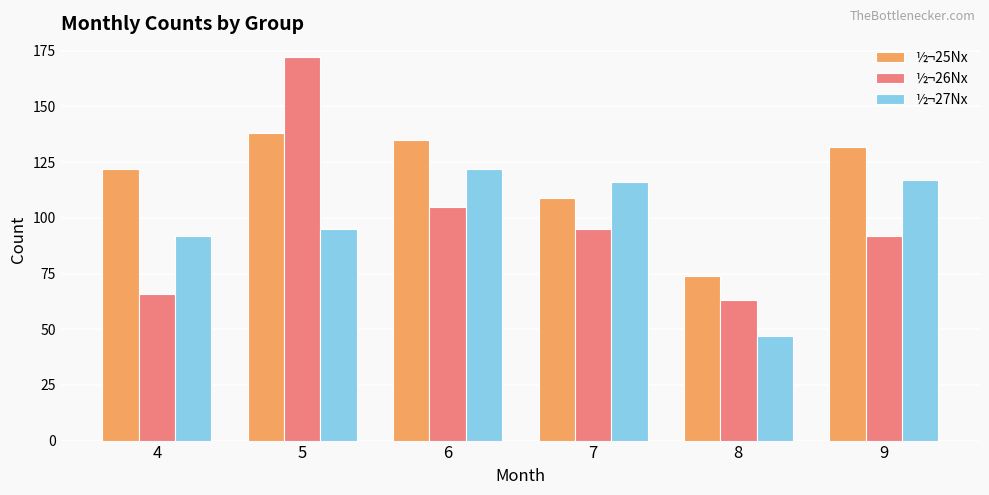

Is it true that ½¬25Nx equals 135 at 6?

True